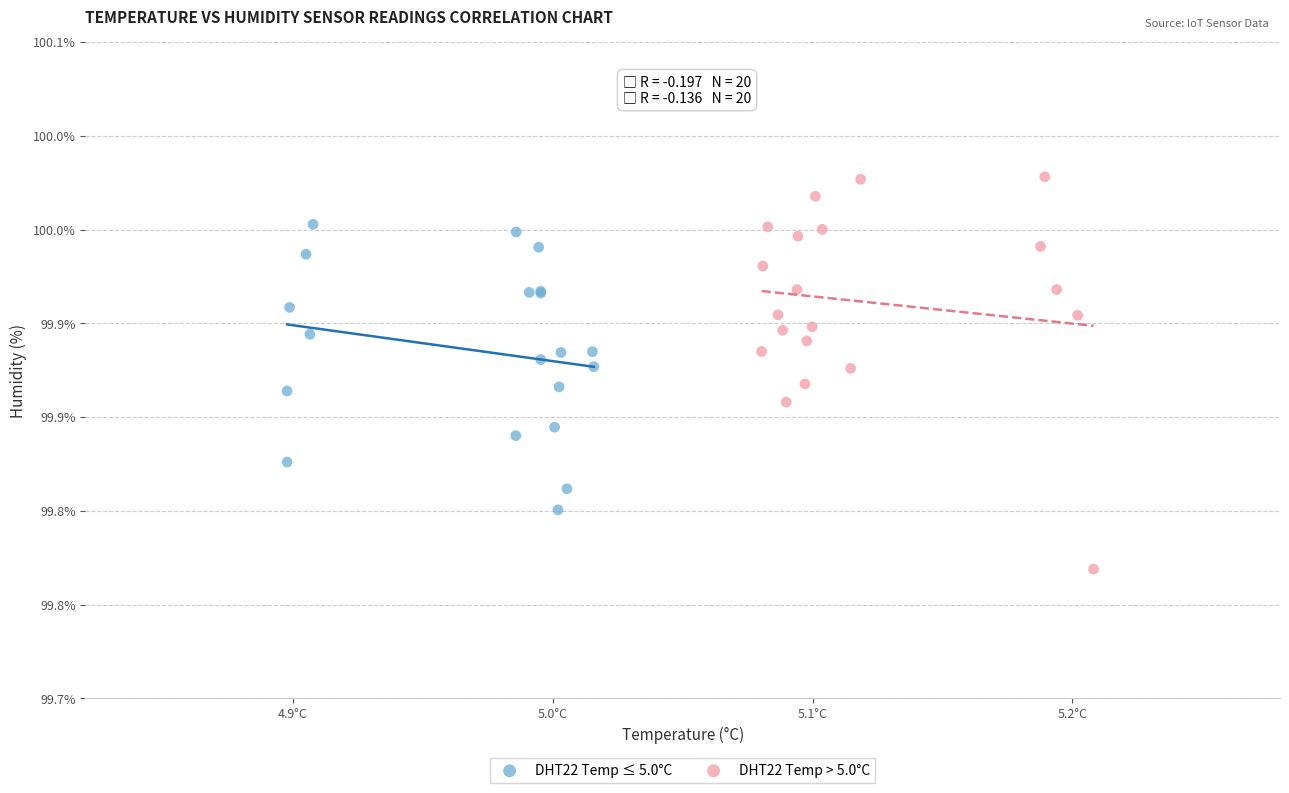

Which series has the largest Y range (max minus min)?

DHT22 Temp > 5.0°C